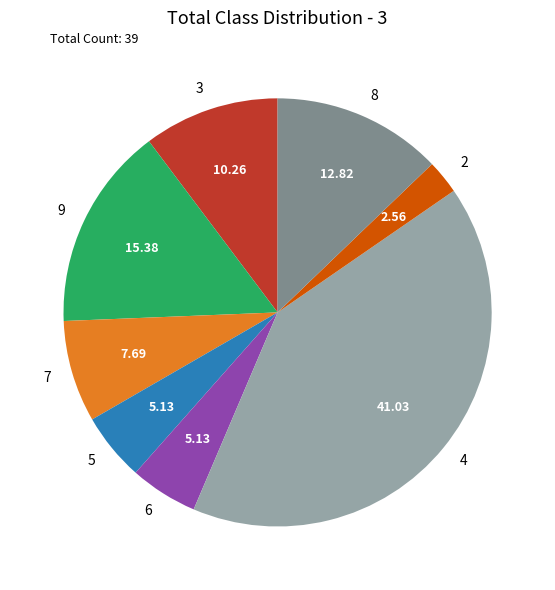

Approximately how many times larger is the value at 6 compared to 3?

0.5